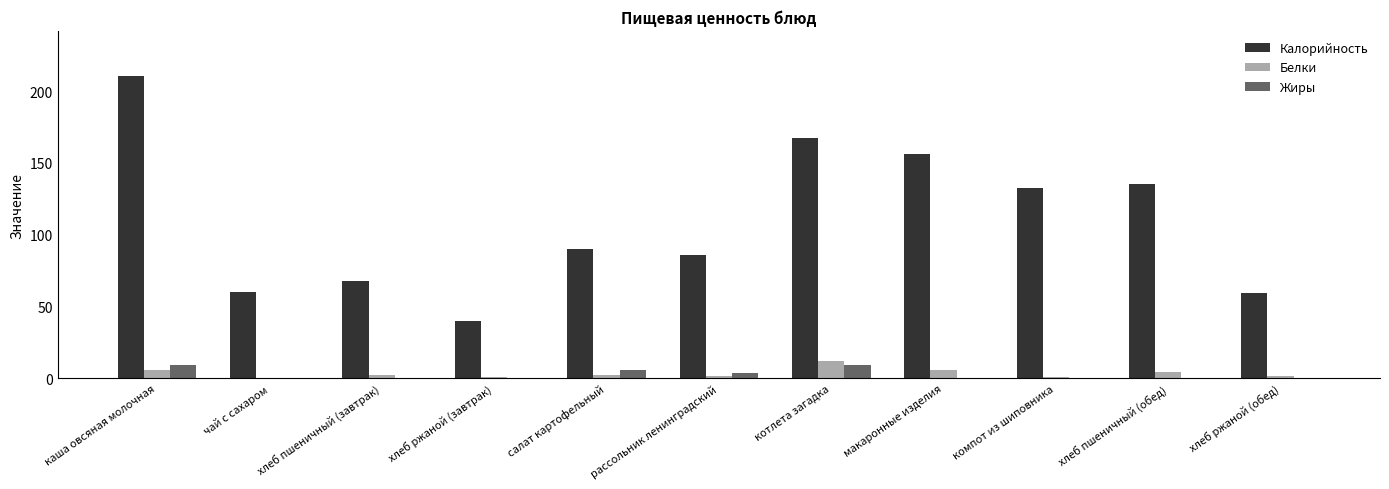

What is the total value across all series at хлеб ржаной (обед)?

61.8